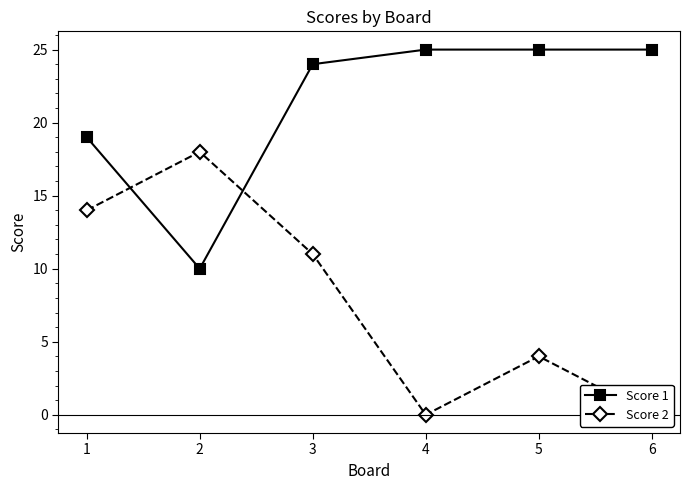

At how many categories does at least one series exceed 12?

6